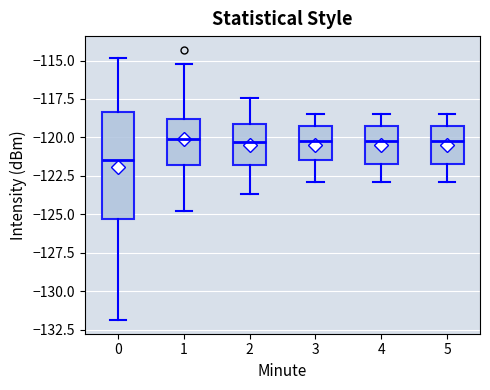

Reading left to right, read every box against the y-axis: the position of its median line, the range the box covers, and the ends of its whiskers. The values are not printed on the chart, so give them approximately, as read against the axis.

0: median -121.5, box -125.5 to -118.5, whiskers -132.0 to -115.0
1: median -120.0, box -122.0 to -119.0, whiskers -125.0 to -115.0
2: median -120.5, box -122.0 to -119.0, whiskers -123.5 to -117.5
3: median -120.0, box -121.5 to -119.0, whiskers -123.0 to -118.5
4: median -120.0, box -121.5 to -119.0, whiskers -123.0 to -118.5
5: median -120.0, box -121.5 to -119.0, whiskers -123.0 to -118.5